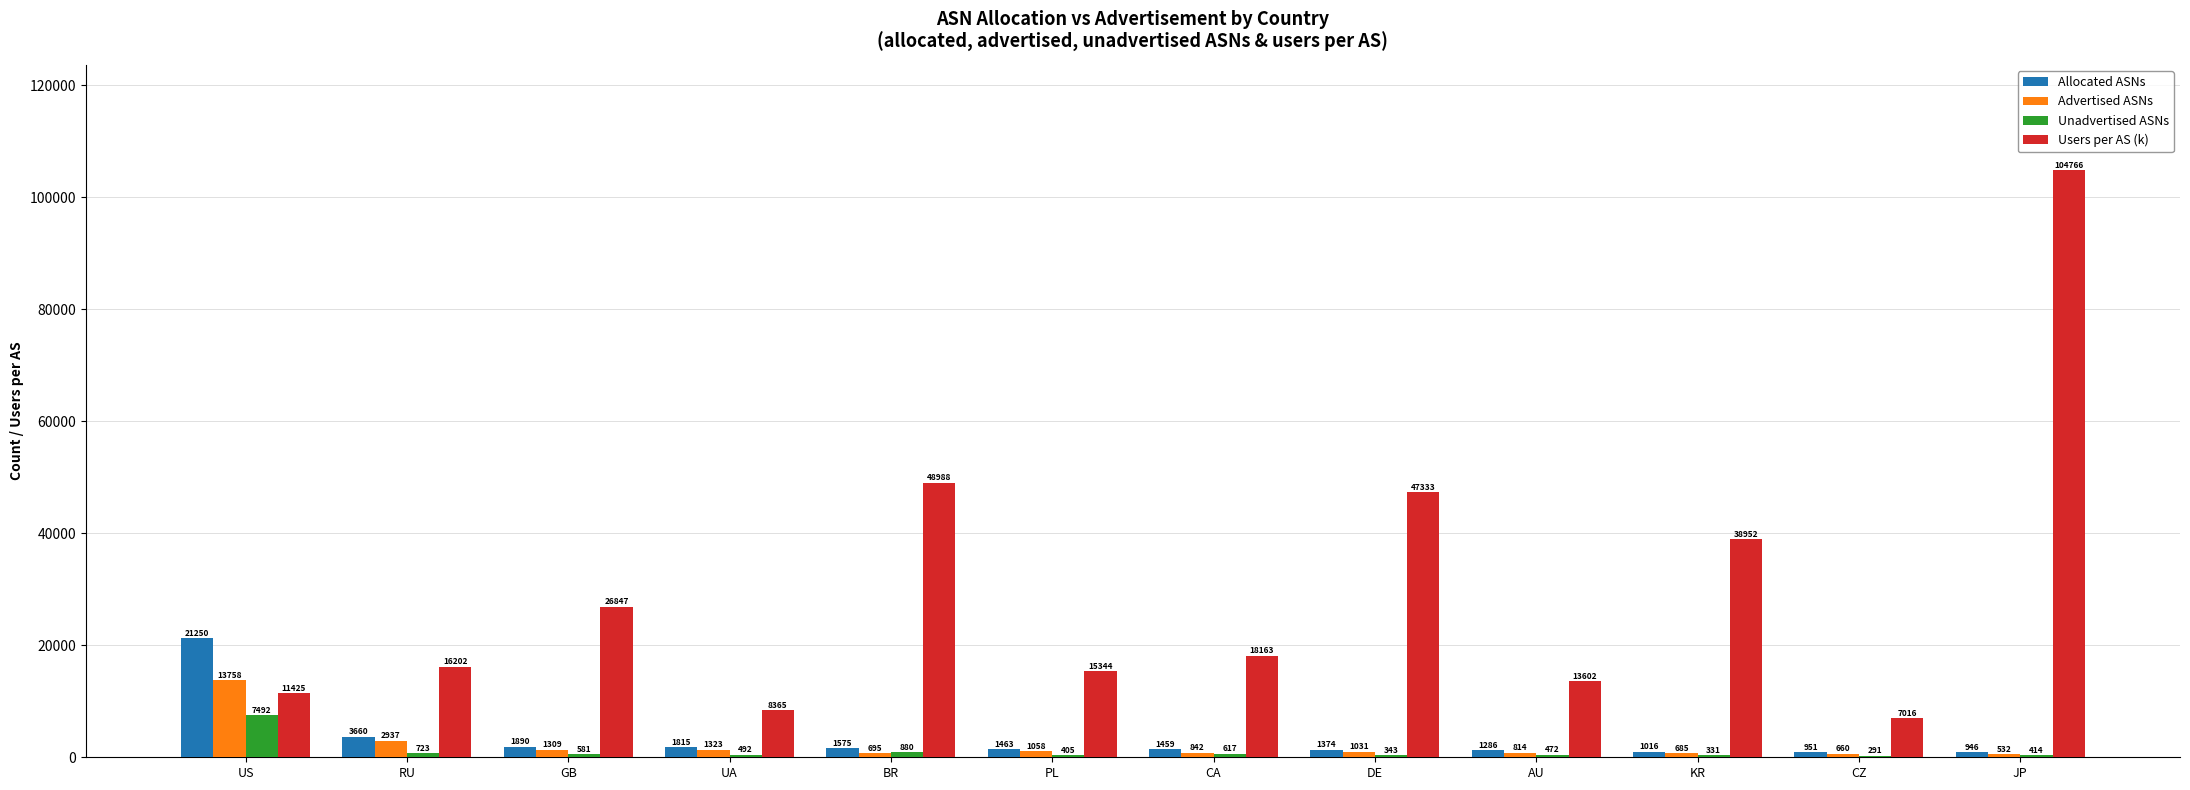

At which category is the sum across all series the highest?

JP